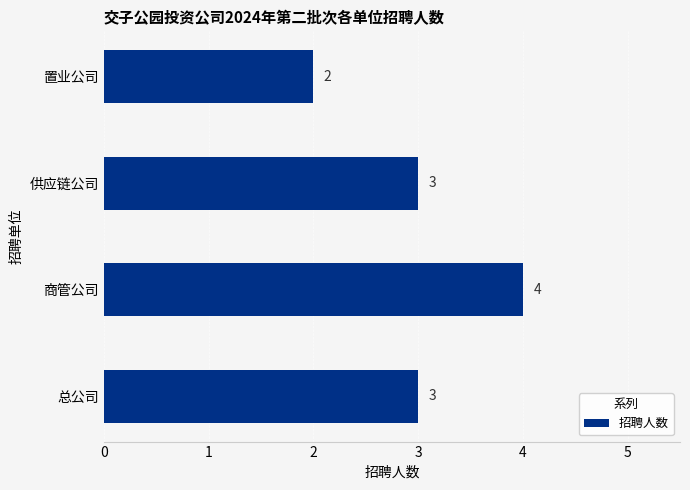

True or false: the data shows 5 at 供应链公司.

False